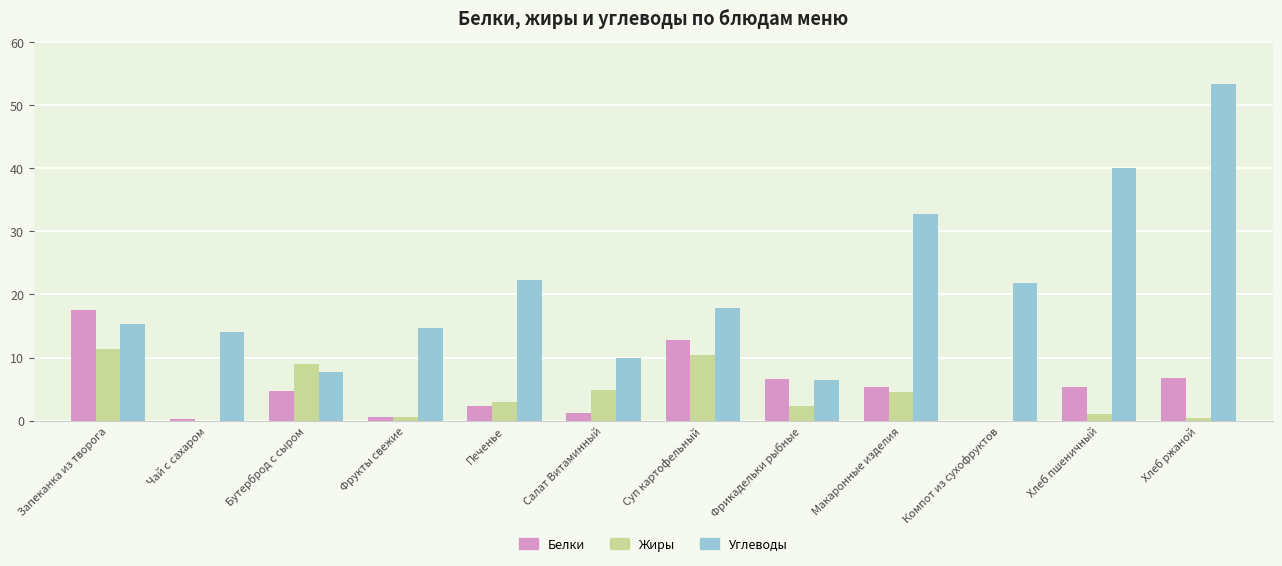

At which label is Углеводы closest to 29?

Макаронные изделия